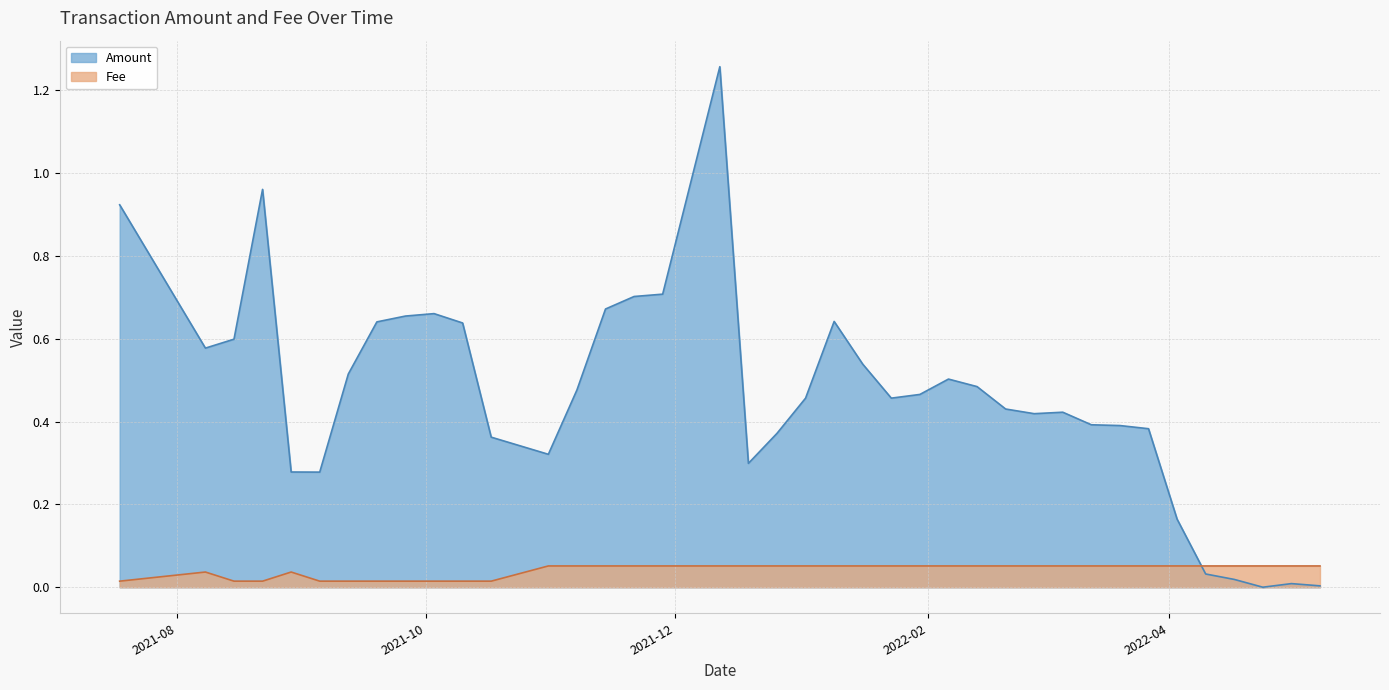

True or false: Fee and Amount intersect in this chart.

True